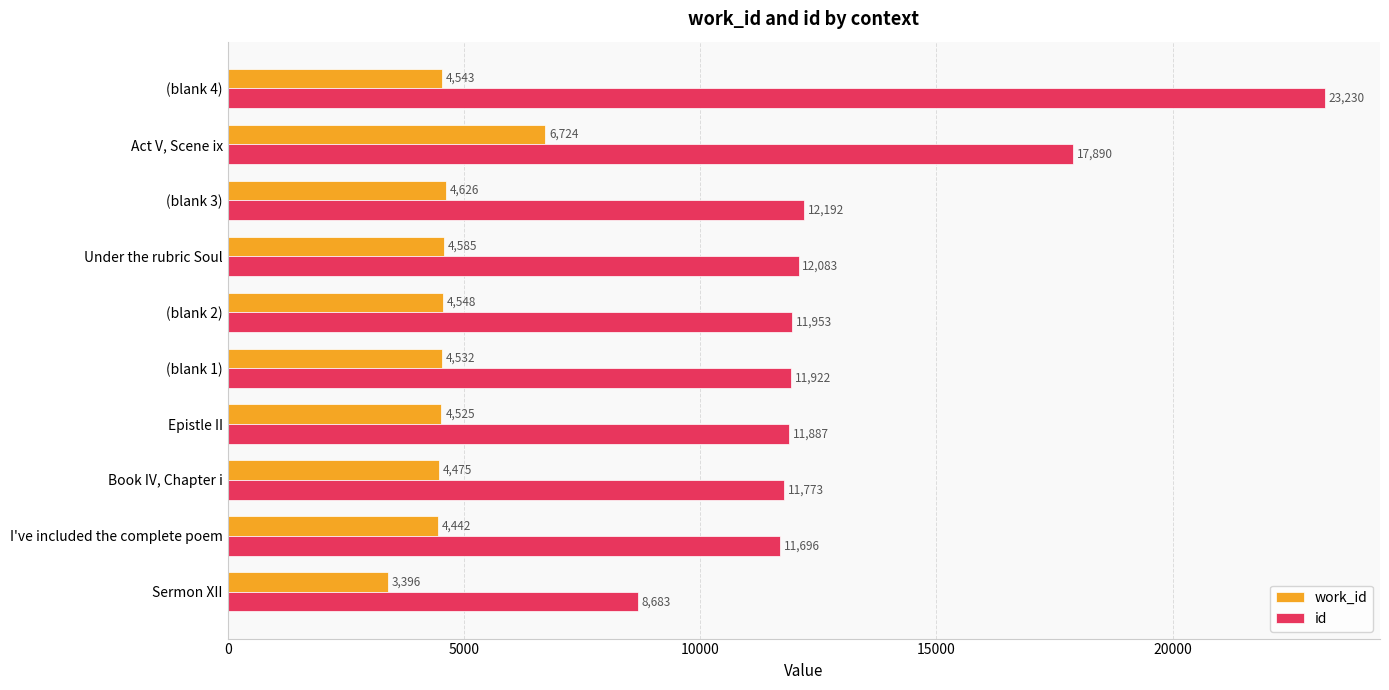

Which series has the largest total across all categories?

id